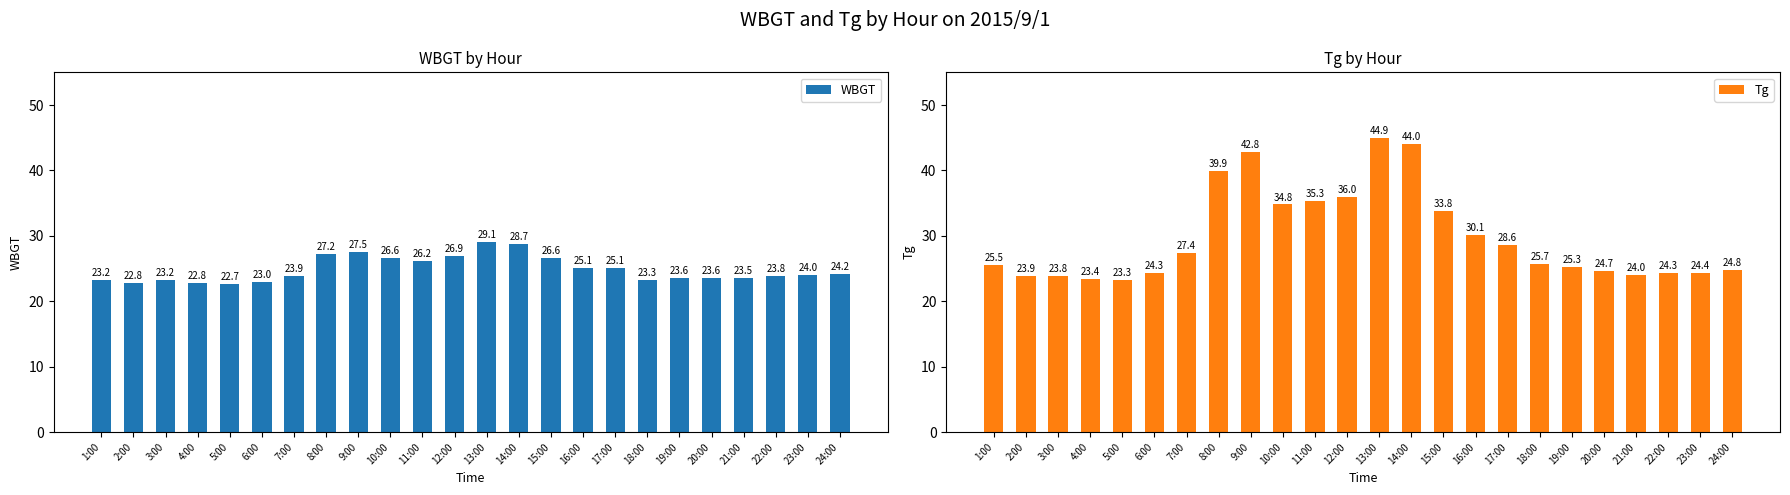

At which category is the sum across all series the highest?

13:00